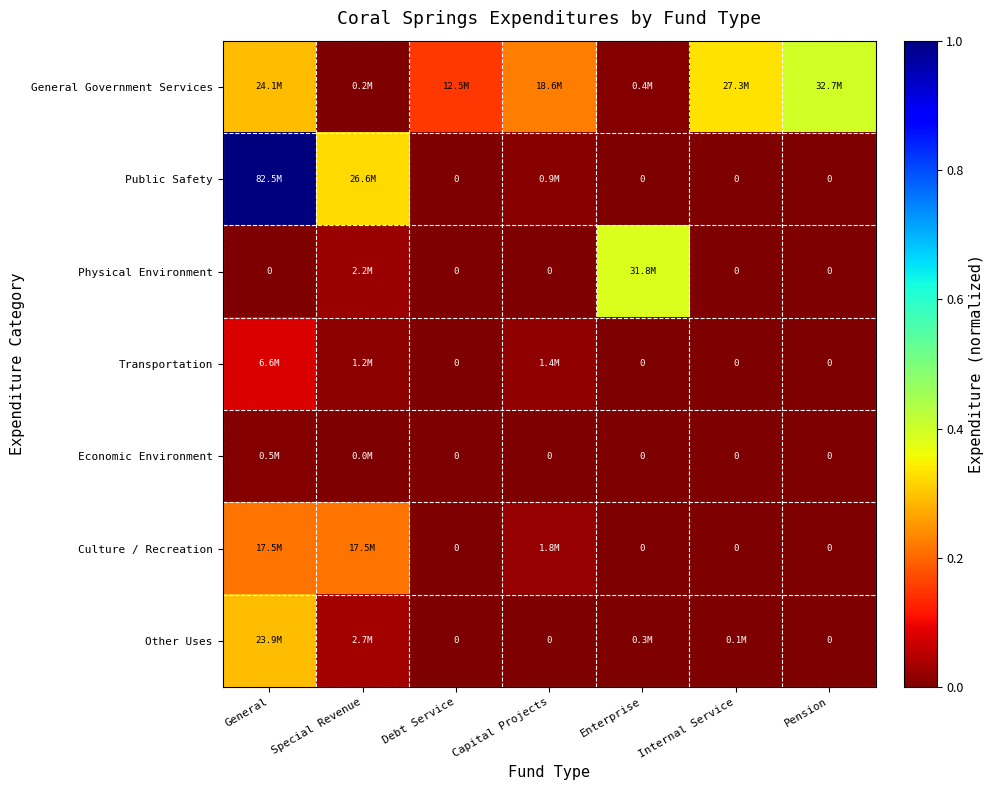

Is it true that Public Safety equals 0.0 at Capital Projects?

False